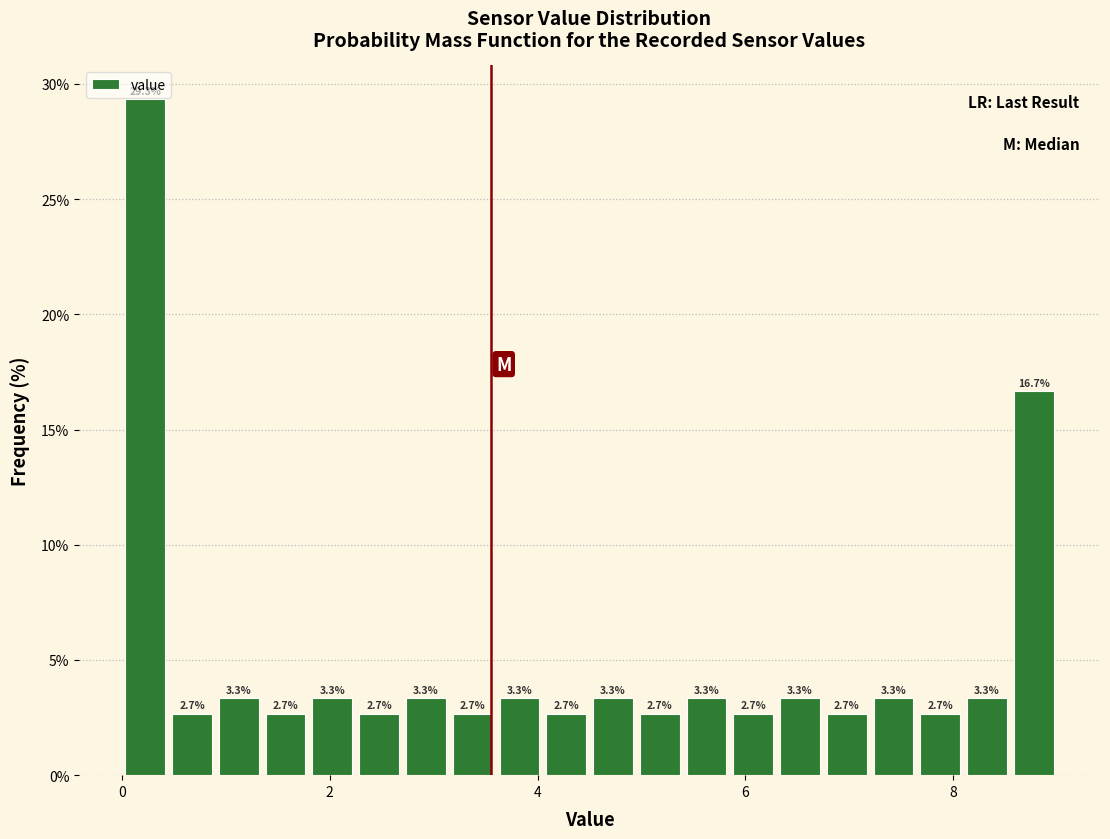

Read against the x-axis, roughly where is the centre of the tallest bar?

0.2